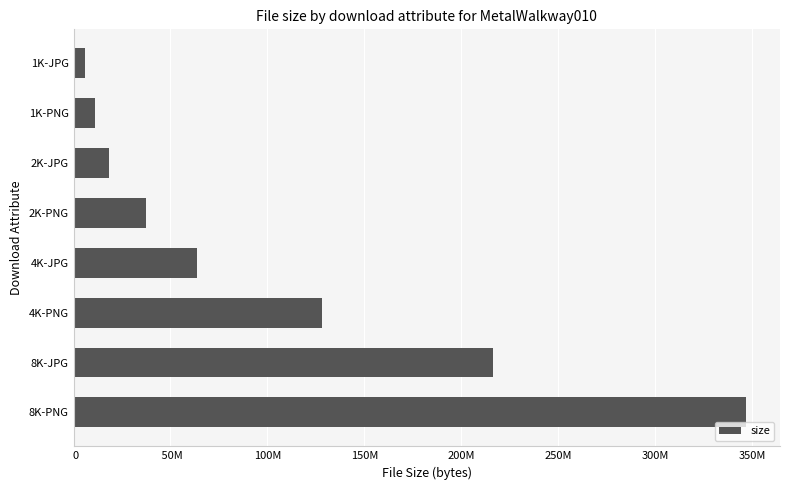

Are the bars horizontal?

Yes